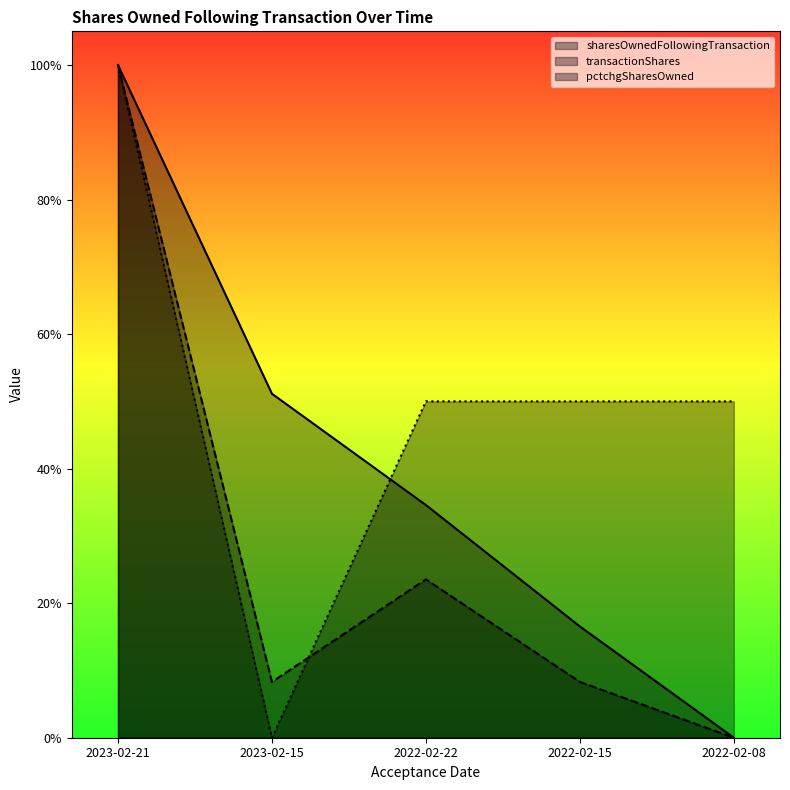

What is the sum of all transactionShares values?

1.4